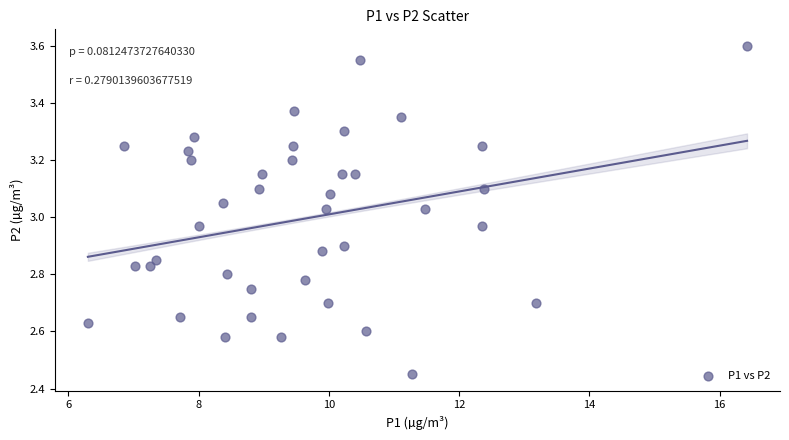

What is the range of X values (max minus min)?

10.1